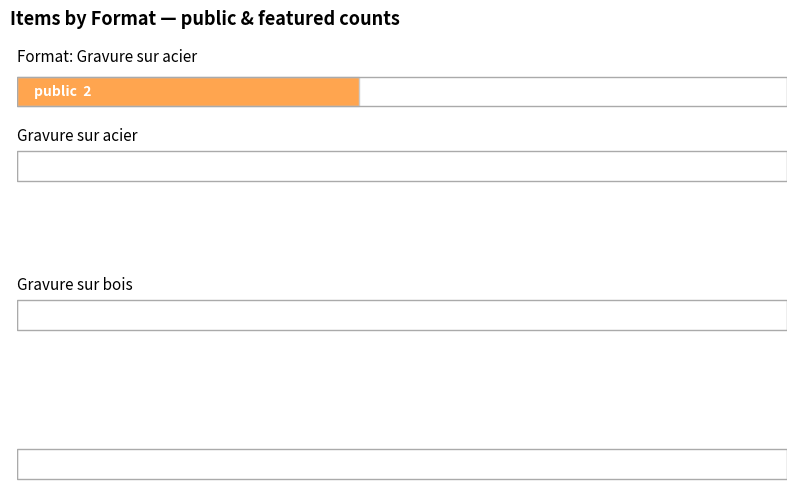

Which series has the largest range (max minus min)?

public